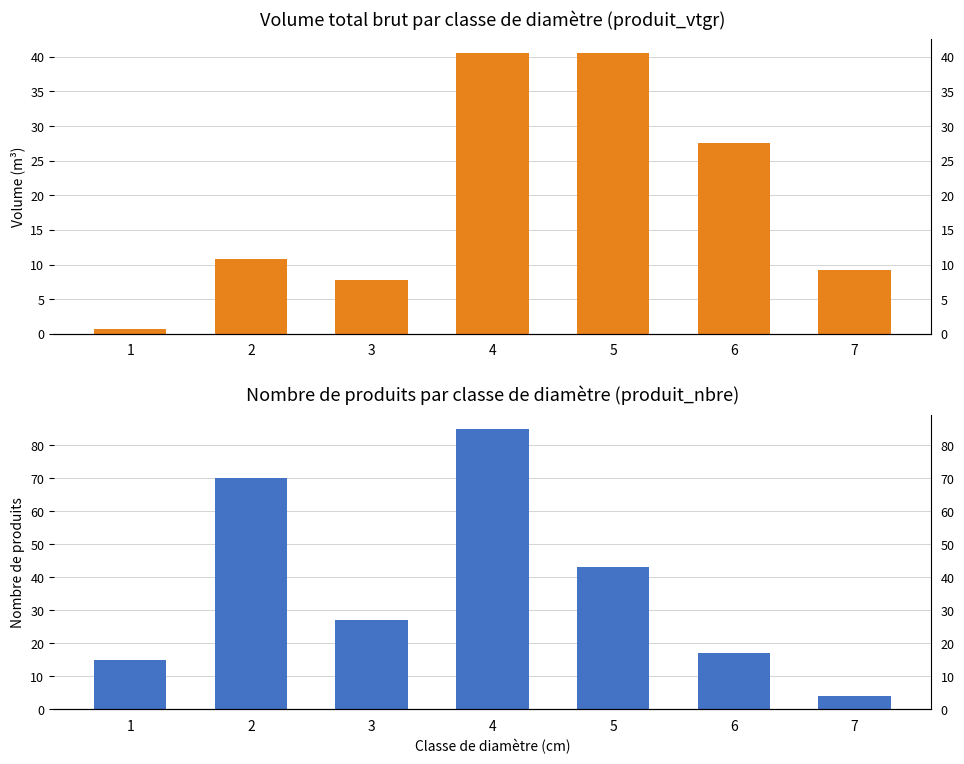

What is the minimum value shown in the chart?

0.7